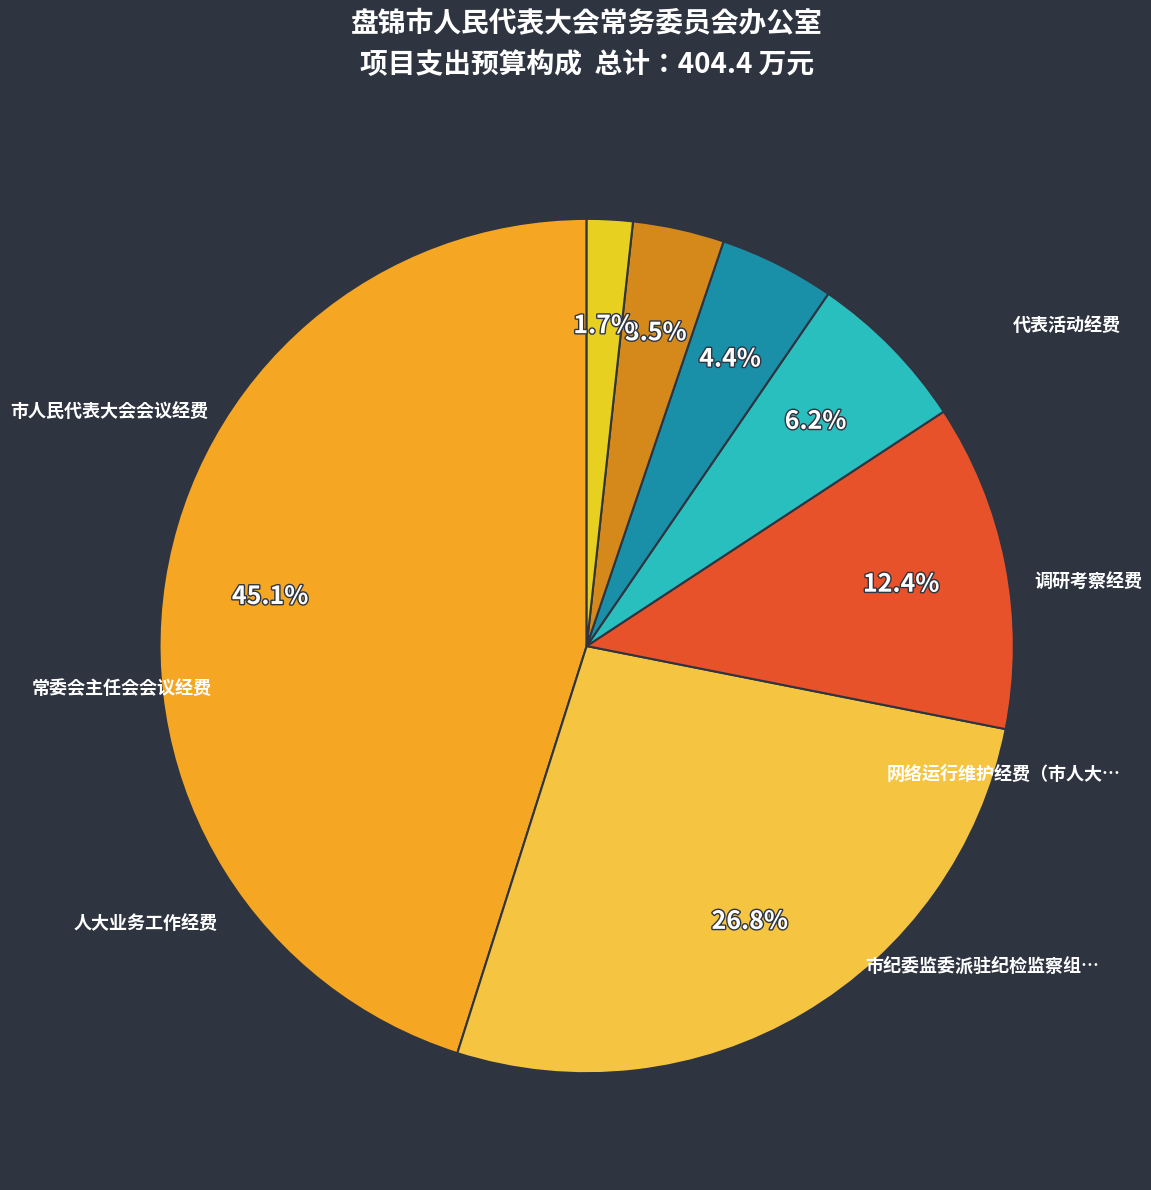

Rank the categories by value from highest to lowest.

市人民代表大会会议经费, 人大业务工作经费, 代表活动经费, 调研考察经费, 网络运行维护经费（市人大）, 常委会主任会会议经费, 市纪委监委派驻纪检监察组工作经费（人大）